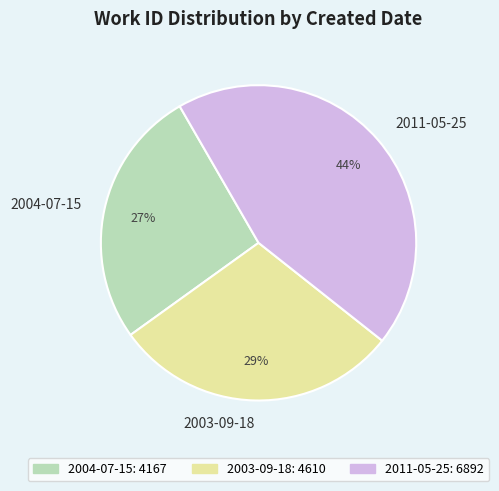

Rank the categories by value from lowest to highest.

2004-07-15, 2003-09-18, 2011-05-25